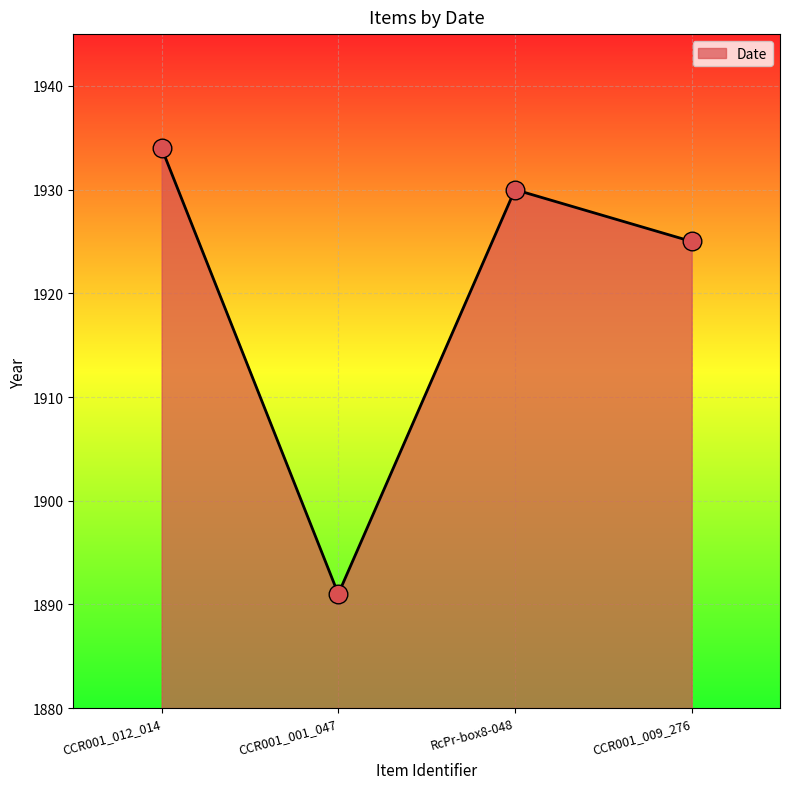

Approximately how many times larger is the value at CCR001_001_047 compared to CCR001_012_014?

1.0